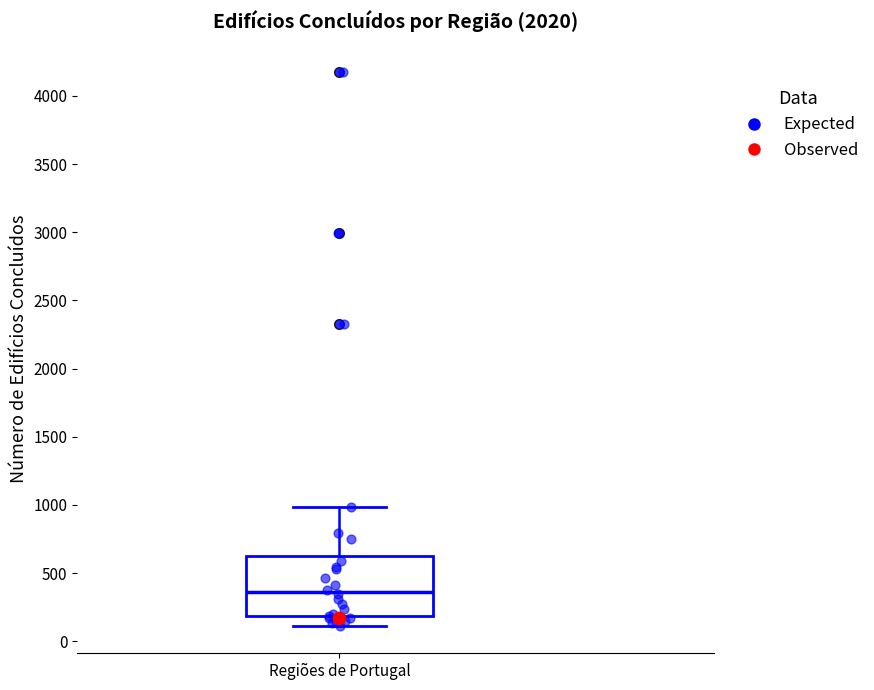

Transcribe this box plot: give where the median line is, the range the box spans, and where the two whiskers end, as read against the y-axis. The values are not printed on the chart, so give them approximately, as read against the axis.

median 350, box 200 to 650, whiskers 100 to 1000